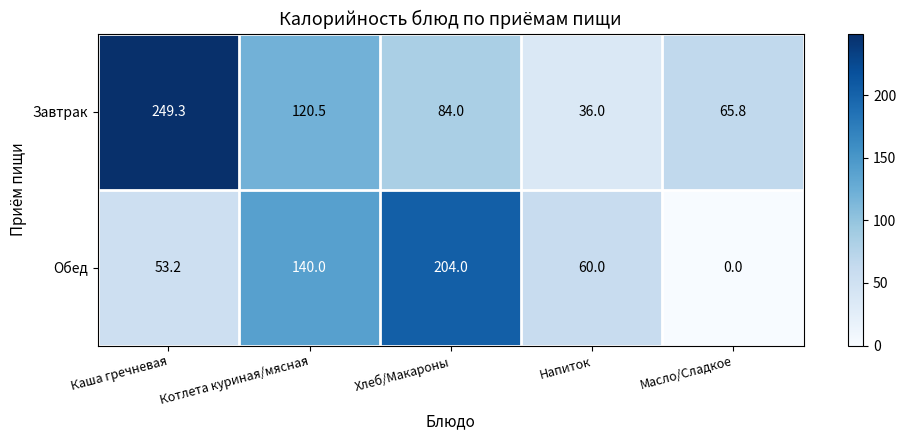

Reading left to right, transcribe all the data shown in this chart.

Завтрак: 249.3	120.5	84.0	36.0	65.8
Обед: 53.2	140.0	204.0	60.0	0.0